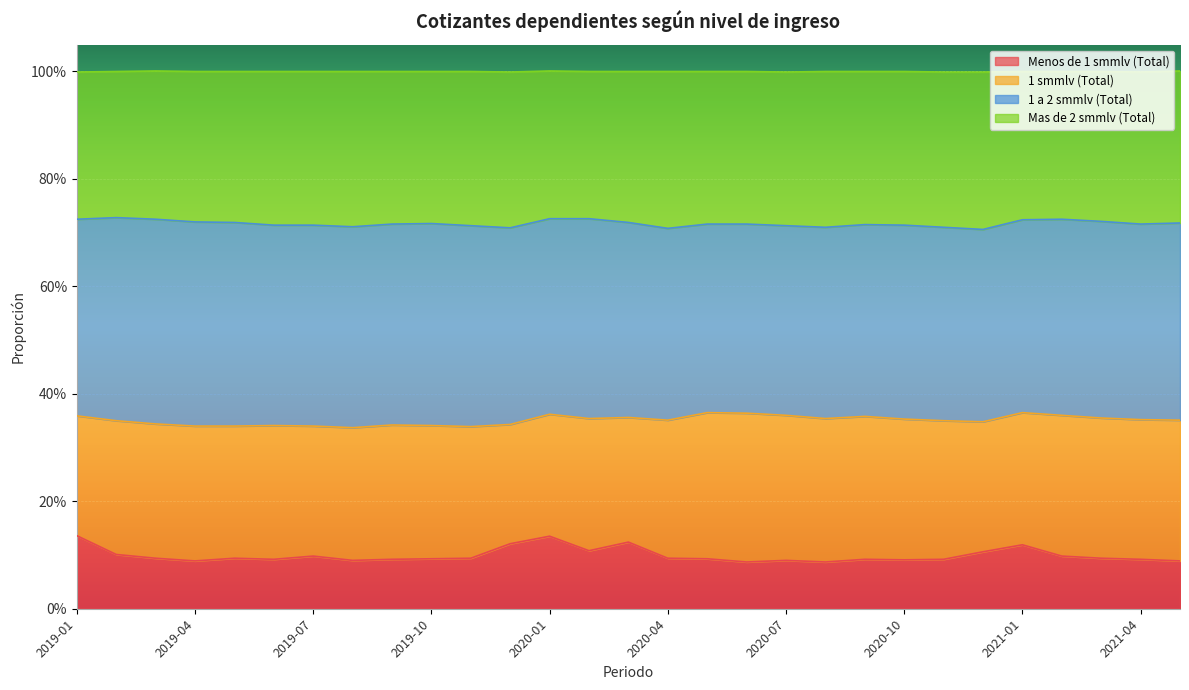

True or false: Menos de 1 smmlv (Total) has a value of 0.1 at 2019-07.

True